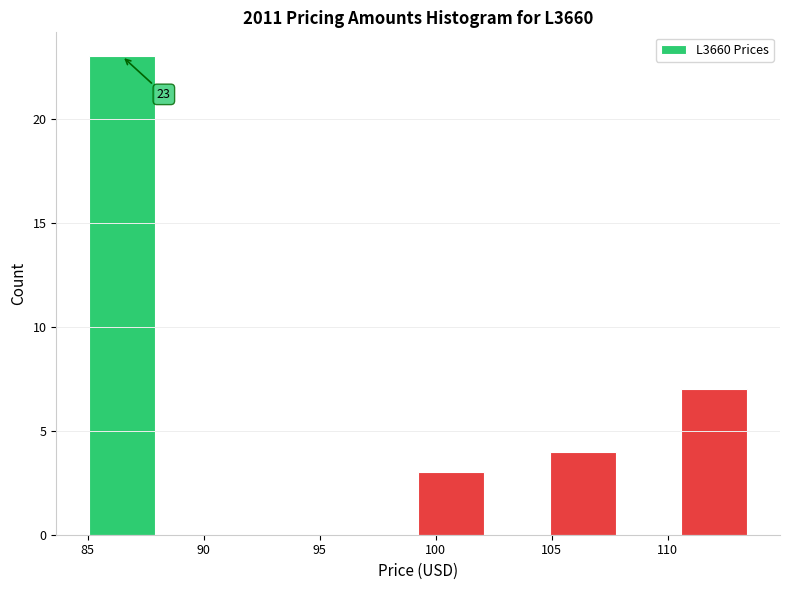

Which range on the x-axis has the tallest bar?

85.0 to 88.0